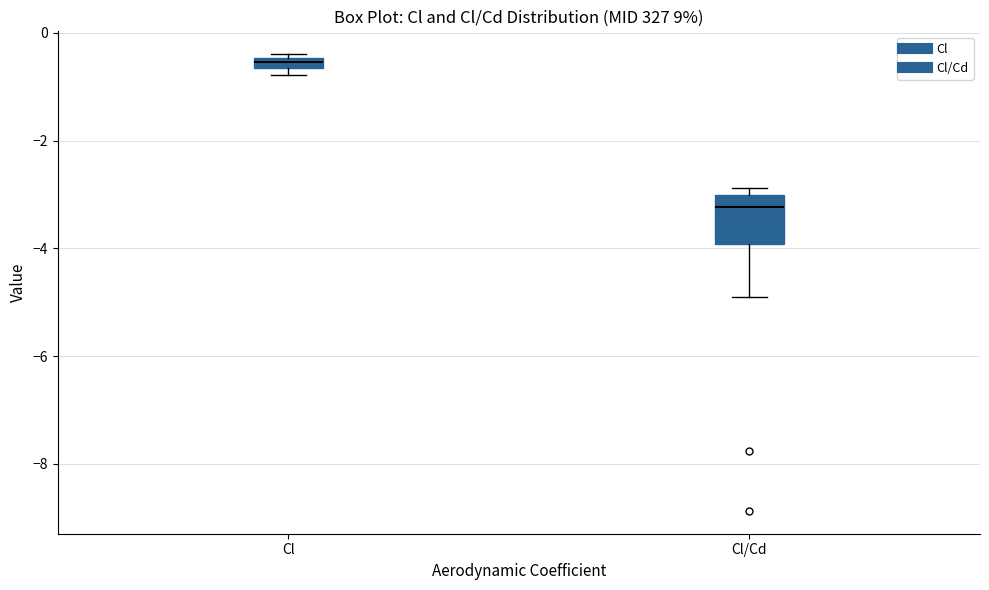

Where is the lower edge of the box for Cl on the y-axis? The values are not printed on the chart, so give them approximately, as read against the axis.

-0.6